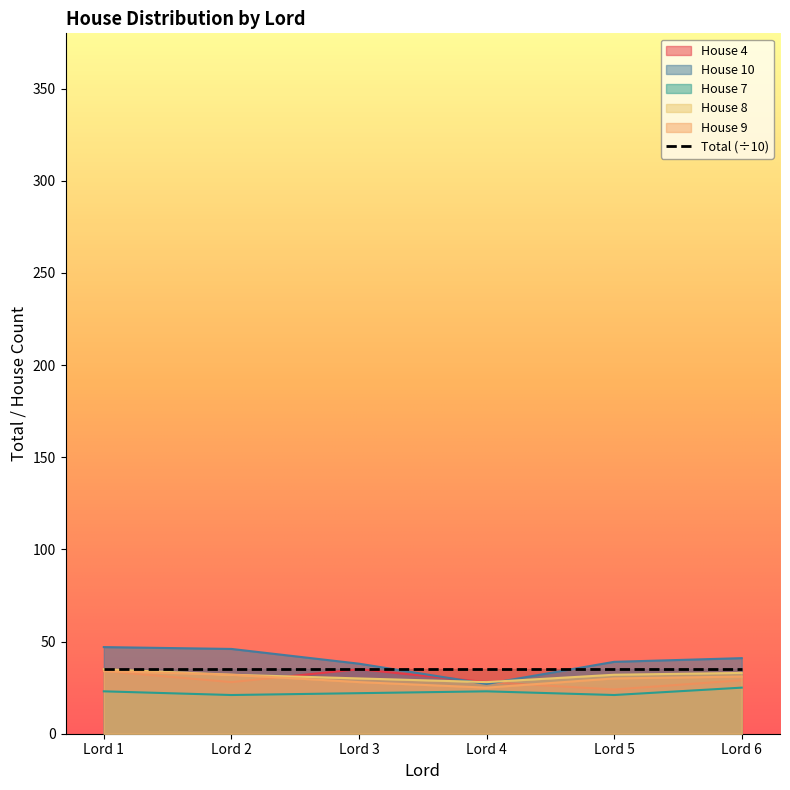

How many categories are shown in the chart?

6